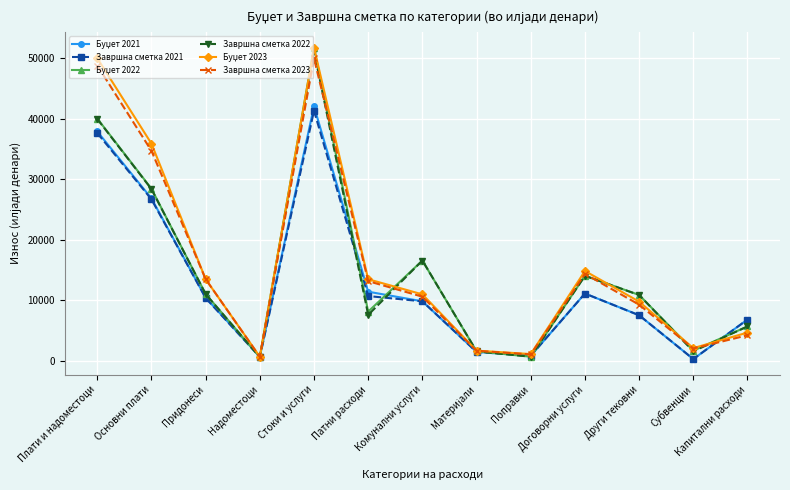

At which category is the sum across all series the highest?

Стоки и услуги